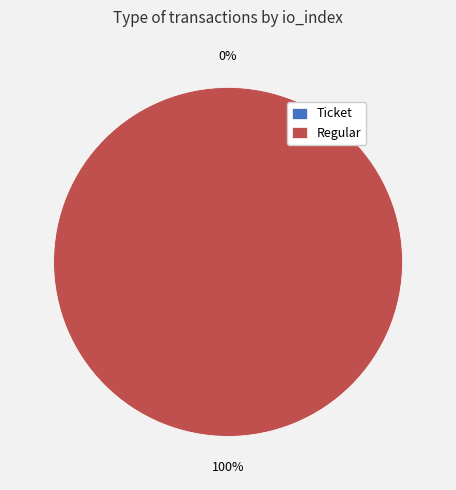

Which slice is the smallest?

Ticket